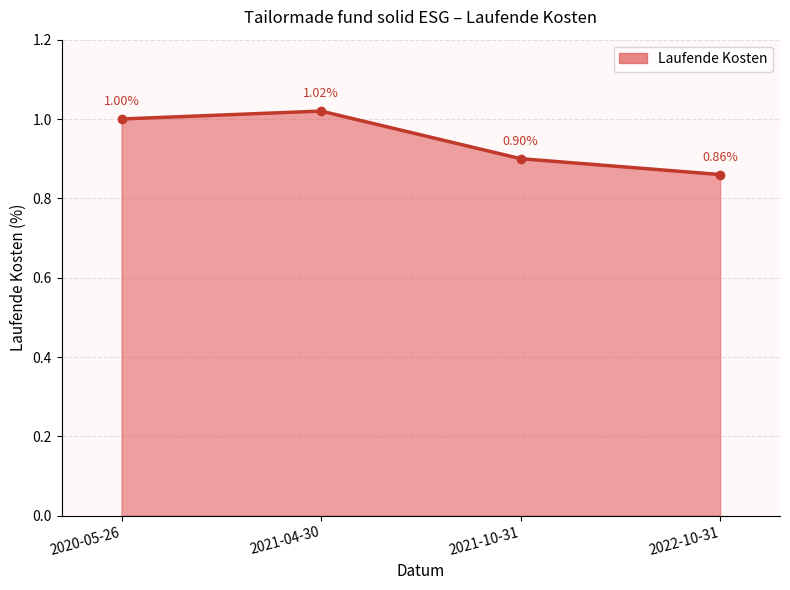

What is the sum of all values?

3.8